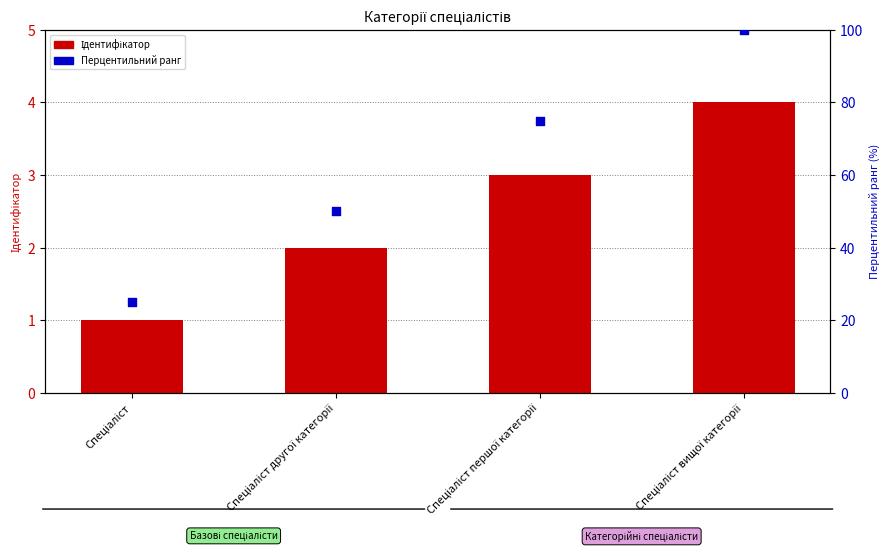

Which series contains the lowest Y value?

Ідентифікатор